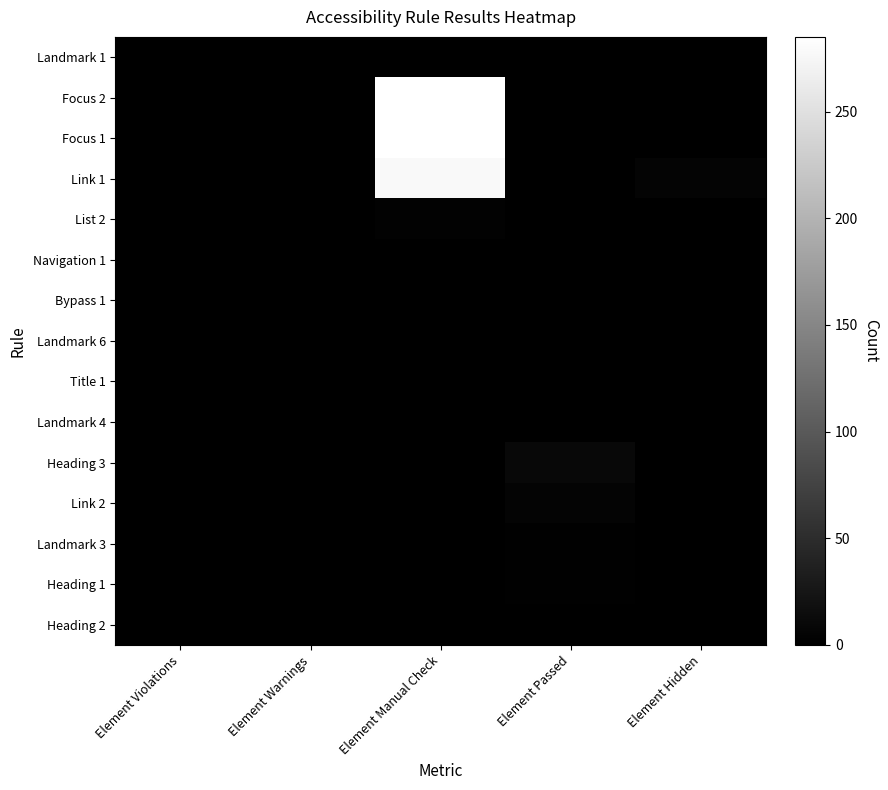

Which category has the highest value across all series?

Element Manual Check